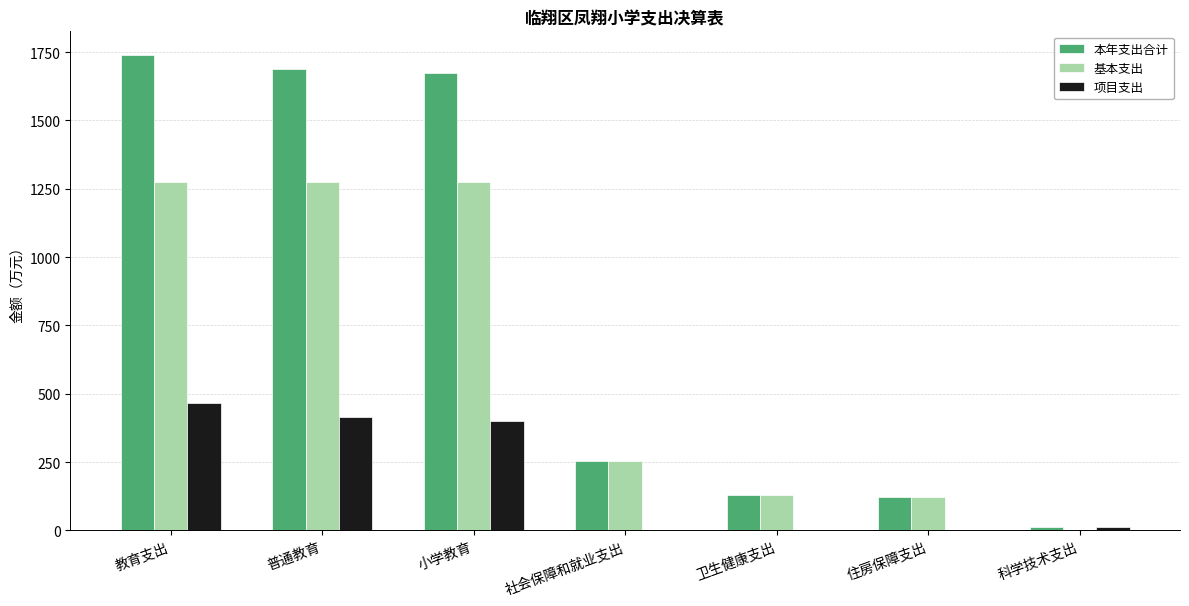

Which series changed the most between 教育支出 and 住房保障支出?

本年支出合计